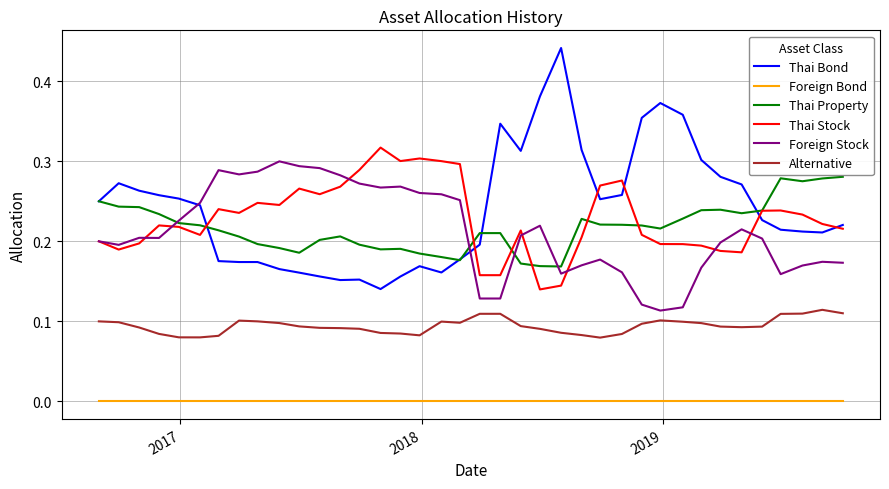

Which series has the largest range (max minus min)?

Thai Bond